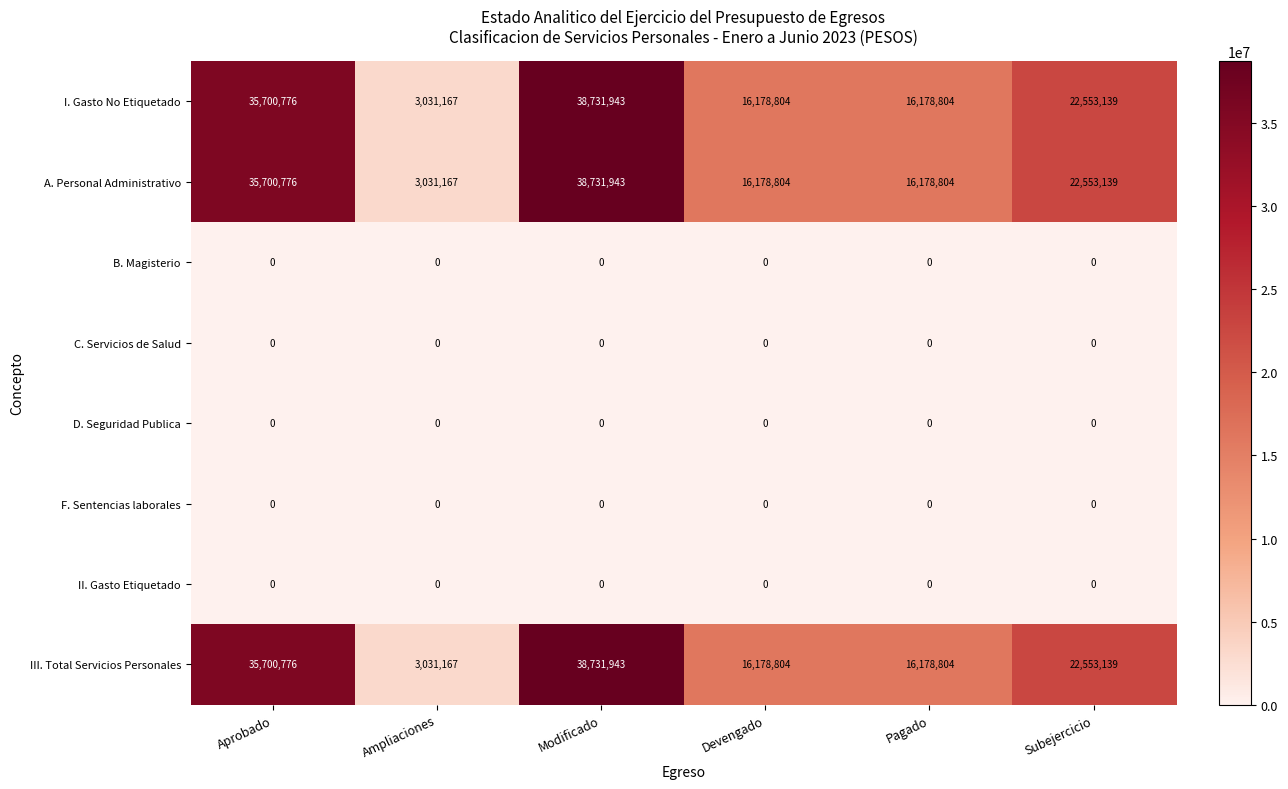

What is the difference between the maximum and minimum values in the A. Personal Administrativo series?

35700776